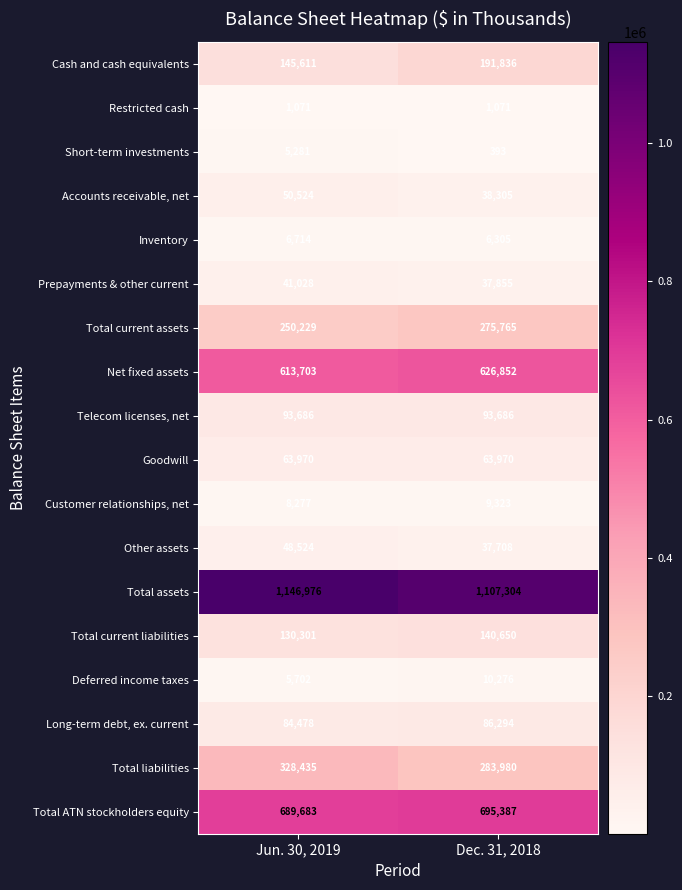

What is the smallest value displayed?

393